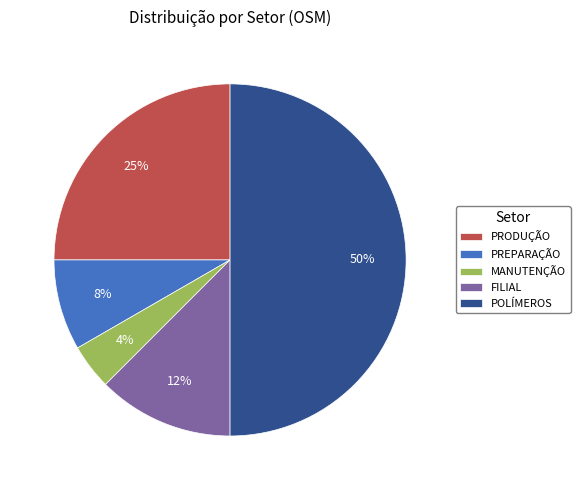

Does PREPARAÇÃO represent more than half of the total?

No